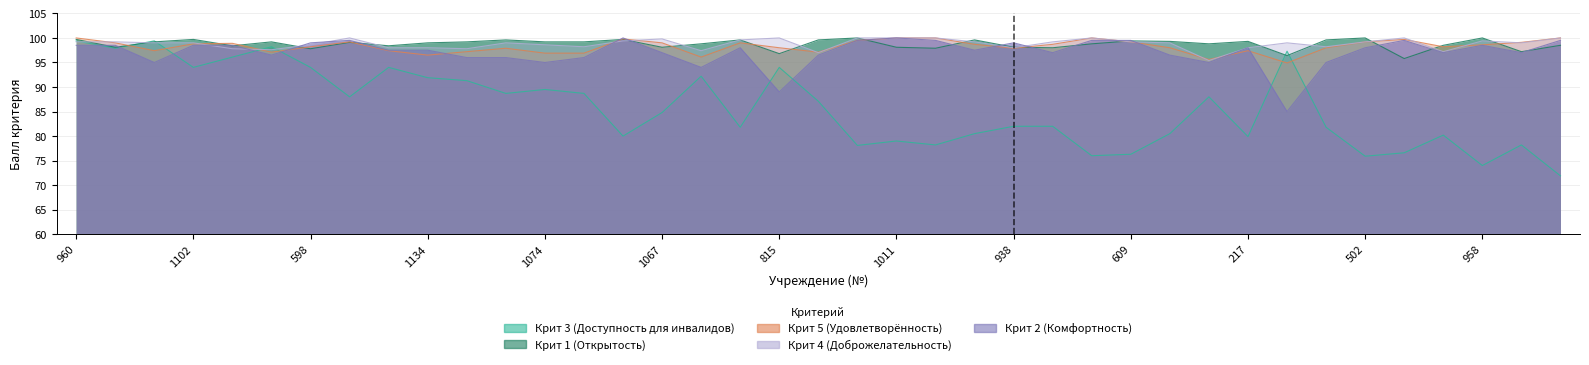

Reading right to left, list all the values displayed in this chart.

Крит 3 (Доступность для инвалидов): 696=71.9	620=78.2	958=74.0	635=80.2	631=76.6	502=75.9	1072=81.8	233=97.3	217=79.9	1101=88.0	378=80.5	609=76.3	718=76.0	878=82.0	938=82.0	276=80.5	692=78.2	1011=79.0	915=78.1	1095=87.1	815=94.0	37=81.8	1076=92.2	1067=84.8	624=80.0	1013=88.7	1074=89.5	2=88.7	97=91.3	1134=91.9	1163=94.0	843=88.0	598=94.0	39=98.2	1142=96.1	1102=94.0	1062=99.4	1063=97.9	960=99.4
Крит 1 (Открытость): 696=98.5	620=97.2	958=100.0	635=98.5	631=95.8	502=100.0	1072=99.6	233=96.4	217=99.3	1101=98.8	378=99.3	609=99.4	718=98.8	878=98.0	938=98.1	276=99.6	692=97.9	1011=98.1	915=100.0	1095=99.6	815=96.8	37=99.6	1076=98.8	1067=98.1	624=99.7	1013=99.2	1074=99.2	2=99.6	97=99.2	1134=99.0	1163=98.4	843=99.1	598=97.8	39=99.2	1142=98.4	1102=99.7	1062=99.2	1063=98.1	960=99.7
Крит 5 (Удовлетворённость): 696=100.0	620=99.1	958=98.6	635=98.2	631=99.7	502=99.2	1072=98.0	233=94.9	217=97.4	1101=95.6	378=98.0	609=99.2	718=100.0	878=98.7	938=97.9	276=98.7	692=100.0	1011=100.0	915=99.5	1095=97.1	815=98.0	37=99.0	1076=96.1	1067=99.0	624=99.8	1013=96.9	1074=96.9	2=97.9	97=97.2	1134=96.5	1163=97.4	843=99.2	598=98.2	39=97.1	1142=98.9	1102=98.8	1062=97.4	1063=99.0	960=100.0
Крит 4 (Доброжелательность): 696=100.0	620=99.0	958=99.4	635=97.2	631=100.0	502=99.2	1072=98.2	233=99.0	217=98.0	1101=95.4	378=99.0	609=99.2	718=100.0	878=99.2	938=98.0	276=99.2	692=100.0	1011=100.0	915=100.0	1095=97.0	815=100.0	37=99.6	1076=97.4	1067=99.8	624=99.4	1013=98.2	1074=98.6	2=99.0	97=97.8	1134=98.0	1163=98.0	843=100.0	598=98.6	39=97.6	1142=97.8	1102=99.0	1062=99.0	1063=99.2	960=99.2
Крит 2 (Комфортность): 696=99.5	620=97.0	958=98.5	635=97.0	631=99.5	502=98.0	1072=95.0	233=85.0	217=98.0	1101=95.0	378=96.5	609=99.5	718=99.5	878=97.0	938=99.0	276=97.5	692=99.5	1011=100.0	915=99.5	1095=96.5	815=89.0	37=98.0	1076=94.0	1067=97.0	624=100.0	1013=96.0	1074=95.0	2=96.0	97=96.0	1134=97.5	1163=97.5	843=99.5	598=99.0	39=96.5	1142=98.5	1102=98.5	1062=95.0	1063=98.5	960=98.5